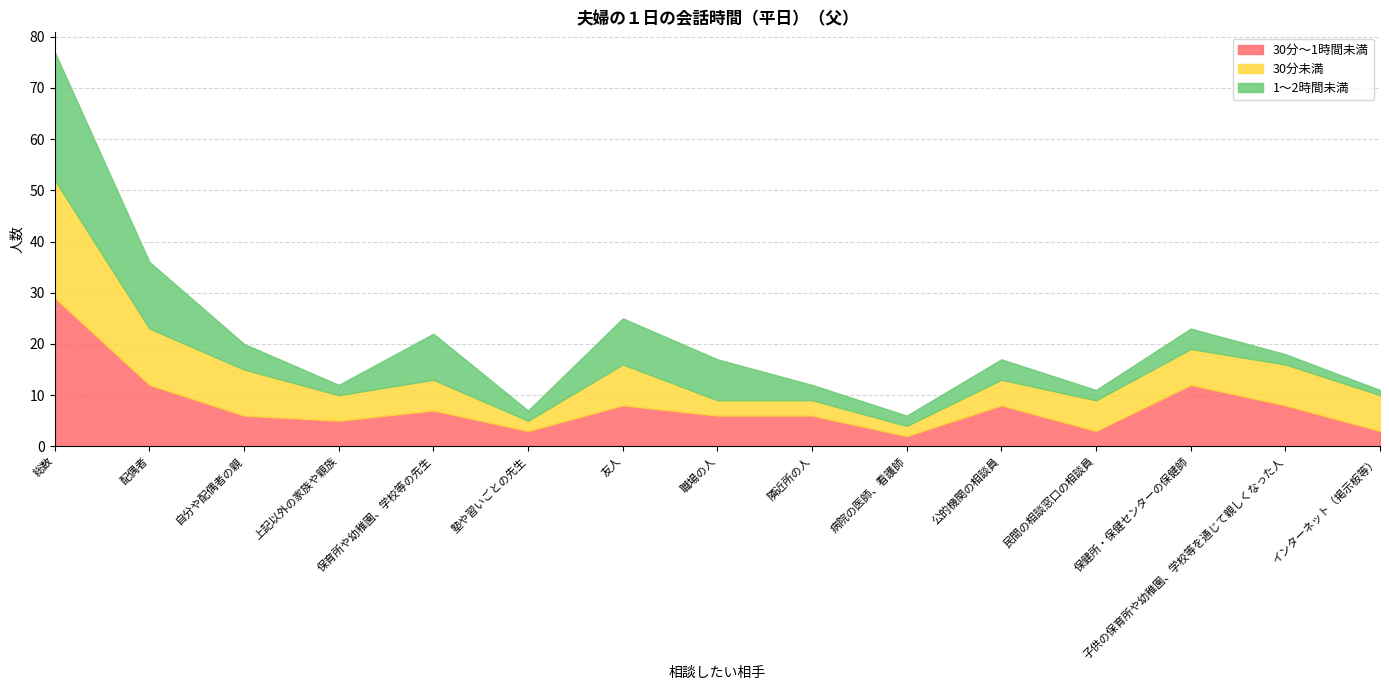

Which series changed the most between 保健所・保健センターの保健師 and インターネット（掲示板等）?

30分～1時間未満